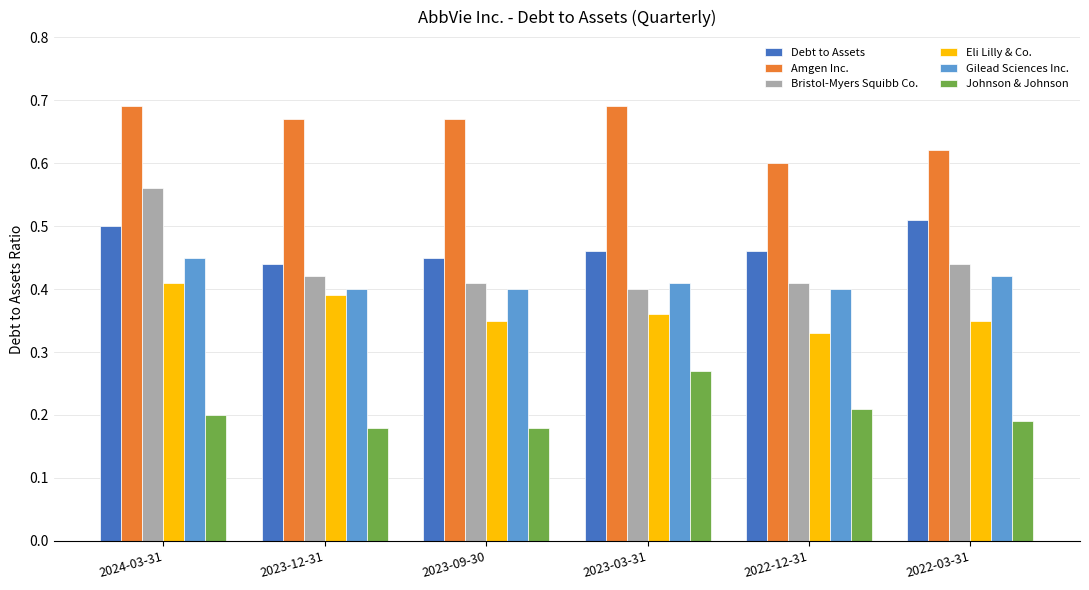

How many bars are there in total?

36